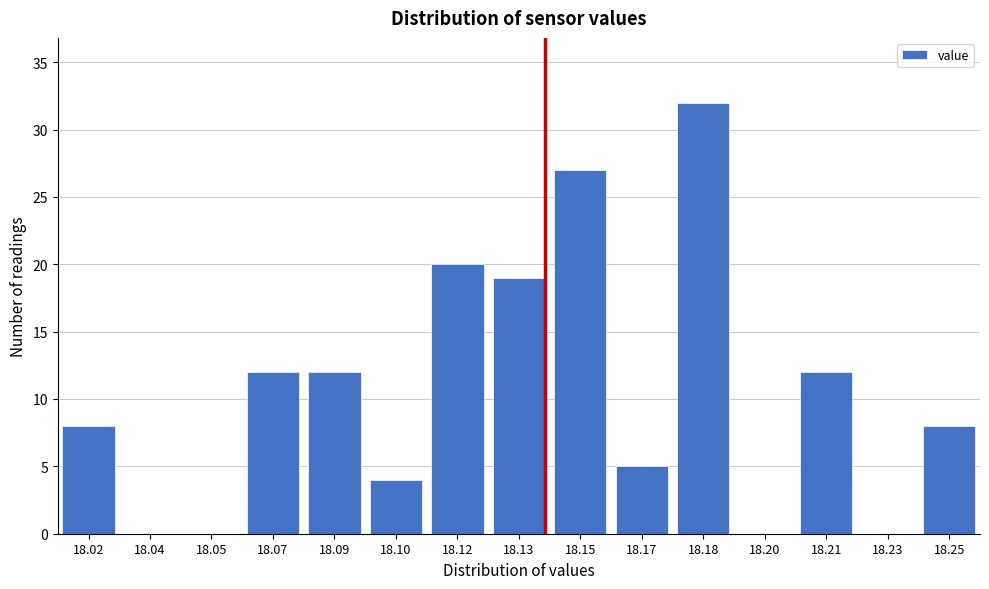

Reading right to left, what are all the values shown in this chart?

18.25=8	18.23=0	18.21=12	18.20=0	18.18=32	18.17=5	18.15=27	18.13=19	18.12=20	18.10=4	18.09=12	18.07=12	18.05=0	18.04=0	18.02=8